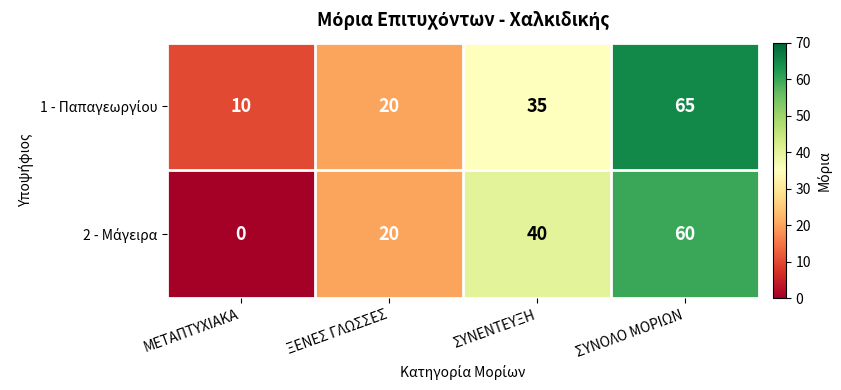

At which category is the sum across all series the highest?

ΣΥΝΟΛΟ ΜΟΡΙΩΝ